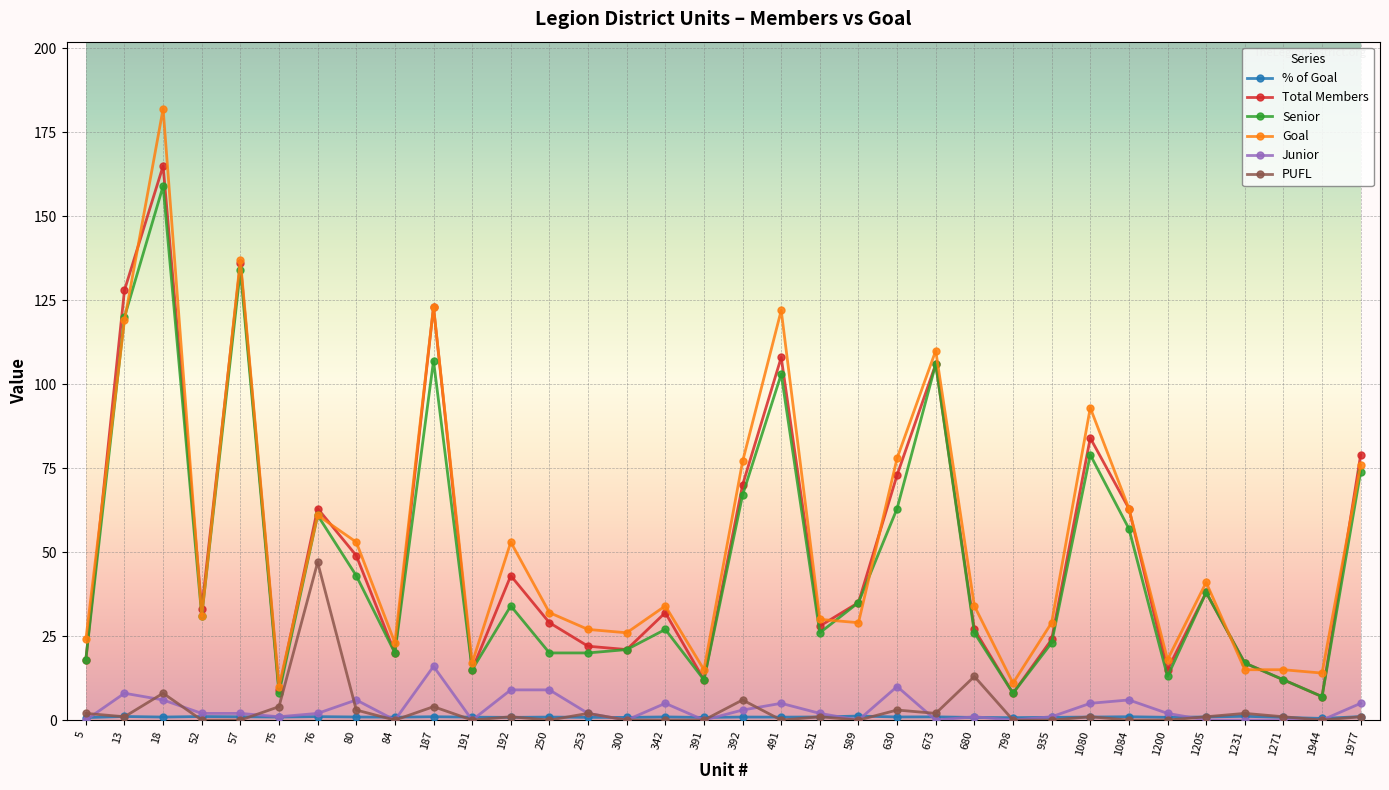

True or false: Senior and Junior cross at least once.

False